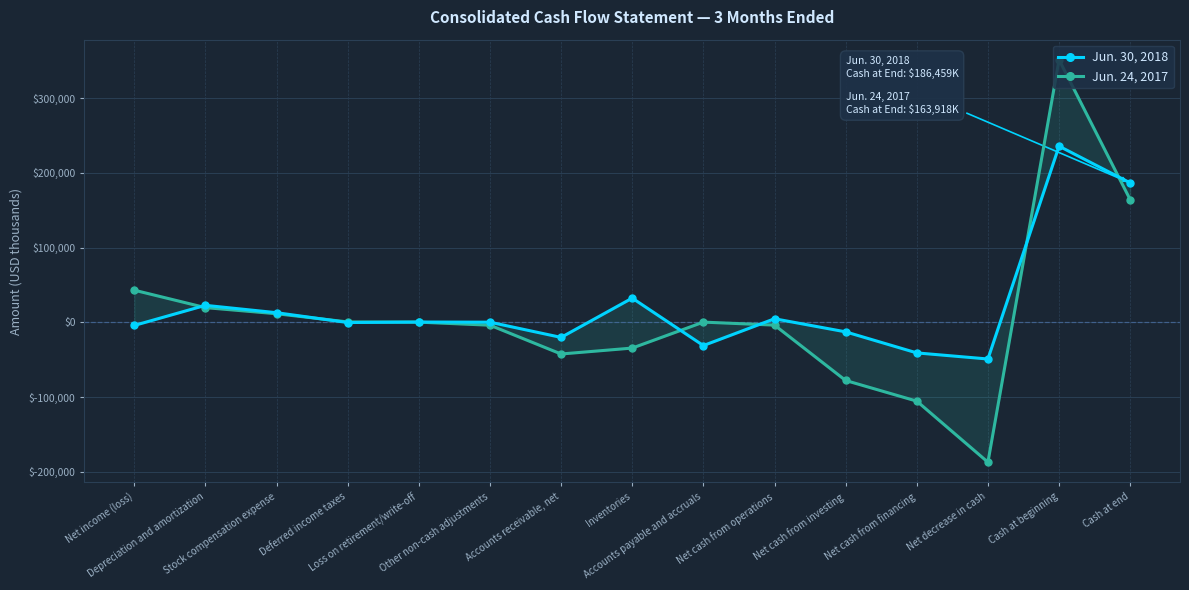

At which category does Jun. 24, 2017 reach its first local valley?

Accounts receivable, net